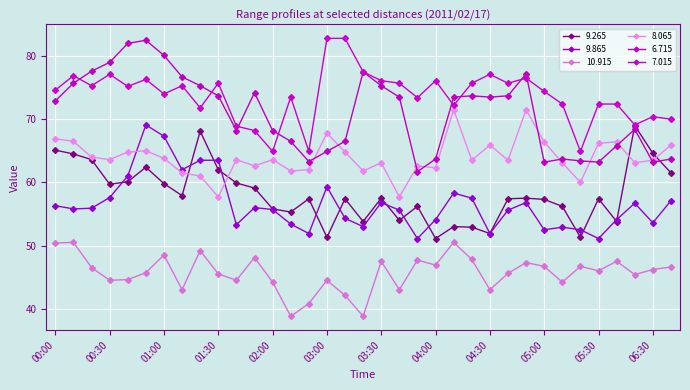

Reading right to left, what are all the values shown in this chart?

  9.265: 61.5	64.6	69.0	53.8	57.4	51.3	56.2	57.3	57.5	57.4	51.9	52.9	53.0	51.1	56.2	54.0	57.5	53.8	57.4	51.3	57.4	55.3	55.8	59.1	59.9	62.0	68.1	57.9	59.8	62.4	60.1	59.7	63.6	64.5	65.1
  9.865: 57.1	53.6	56.7	54.1	51.1	52.5	52.9	52.5	56.8	55.6	51.9	57.5	58.3	54.1	51.1	55.6	56.8	53.0	54.3	59.3	51.9	53.4	55.7	56.0	53.3	63.5	63.5	62.0	67.3	69.1	61.0	57.6	55.9	55.8	56.3
 10.915: 46.6	46.2	45.4	47.5	46.0	46.7	44.2	46.7	47.3	45.6	43.0	47.8	50.5	46.9	47.7	43.0	47.5	38.8	42.1	44.5	40.8	38.8	44.2	48.1	44.5	45.5	49.2	43.0	48.5	45.7	44.6	44.5	46.5	50.5	50.4
  8.065: 65.9	63.5	63.1	66.4	66.2	60.0	63.1	66.4	71.5	63.5	65.9	63.5	71.5	62.3	62.6	57.7	63.1	61.8	64.8	67.8	62.0	61.8	63.6	62.6	63.6	57.7	61.0	61.5	63.8	65.0	64.8	63.6	64.0	66.5	66.9
  6.715: 63.7	63.2	68.4	65.8	63.2	63.4	63.7	63.2	77.2	73.7	73.5	73.7	73.5	63.7	61.7	73.5	75.3	77.5	66.5	64.9	63.3	66.5	68.2	74.2	68.2	73.7	75.3	76.7	80.1	82.5	82.0	79.0	77.6	75.7	72.9
  7.015: 70.0	70.4	69.1	72.4	72.4	64.9	72.4	74.4	76.5	75.7	77.1	75.7	72.2	76.1	73.4	75.7	76.1	77.5	82.8	82.8	64.9	73.5	64.9	68.2	68.9	75.7	71.8	75.3	74.0	76.3	75.2	77.1	75.3	76.9	74.6